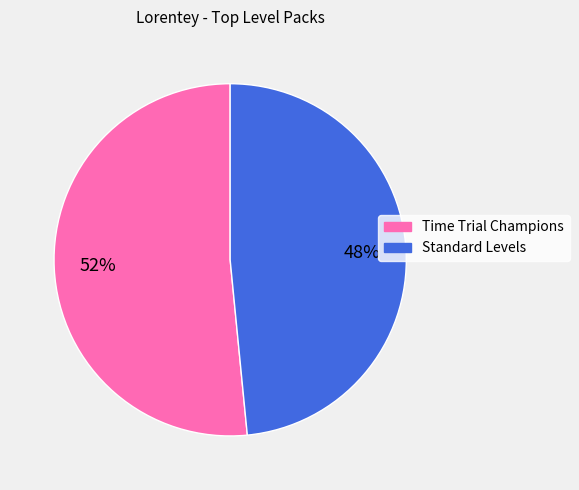

Combined, do Time Trial Champions and Standard Levels account for over 50%?

Yes